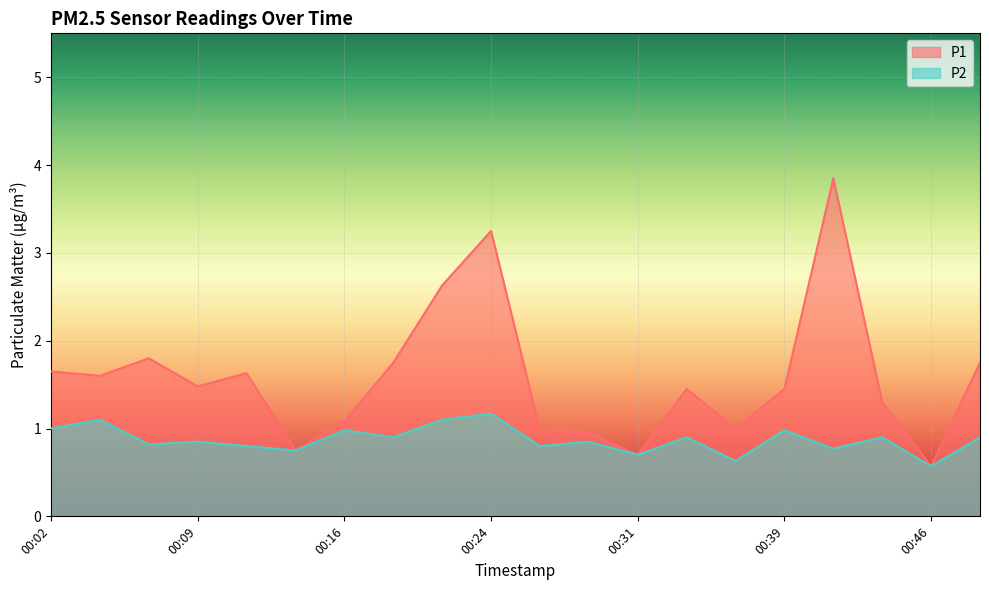

Where is the first local minimum for P2?

00:06